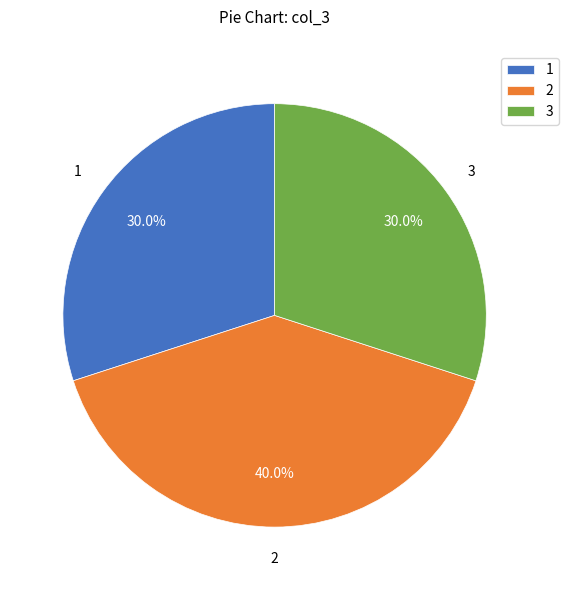

Does 1 represent more than half of the total?

No